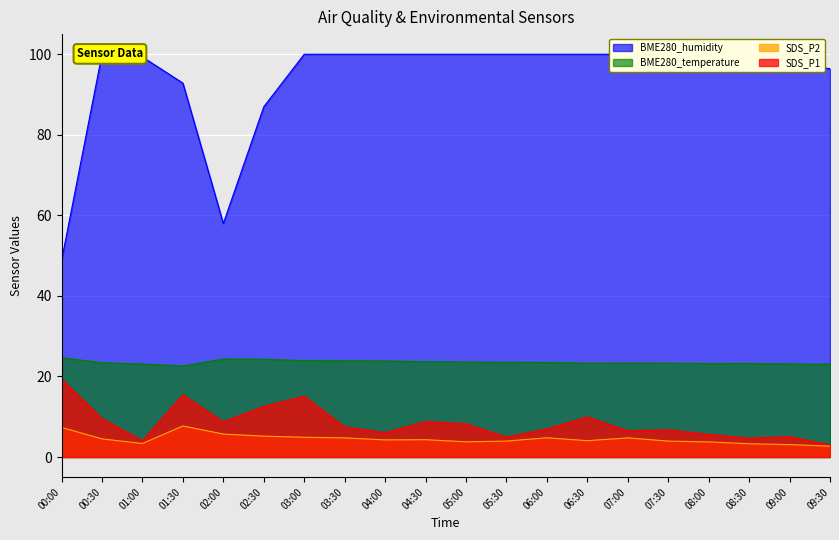

What is the average value of the SDS_P1 series?

8.4